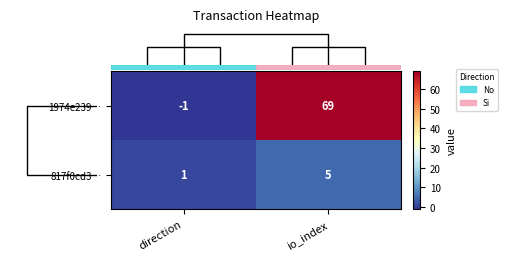

What is the difference between the maximum and minimum values in the 1974e239… series?

70